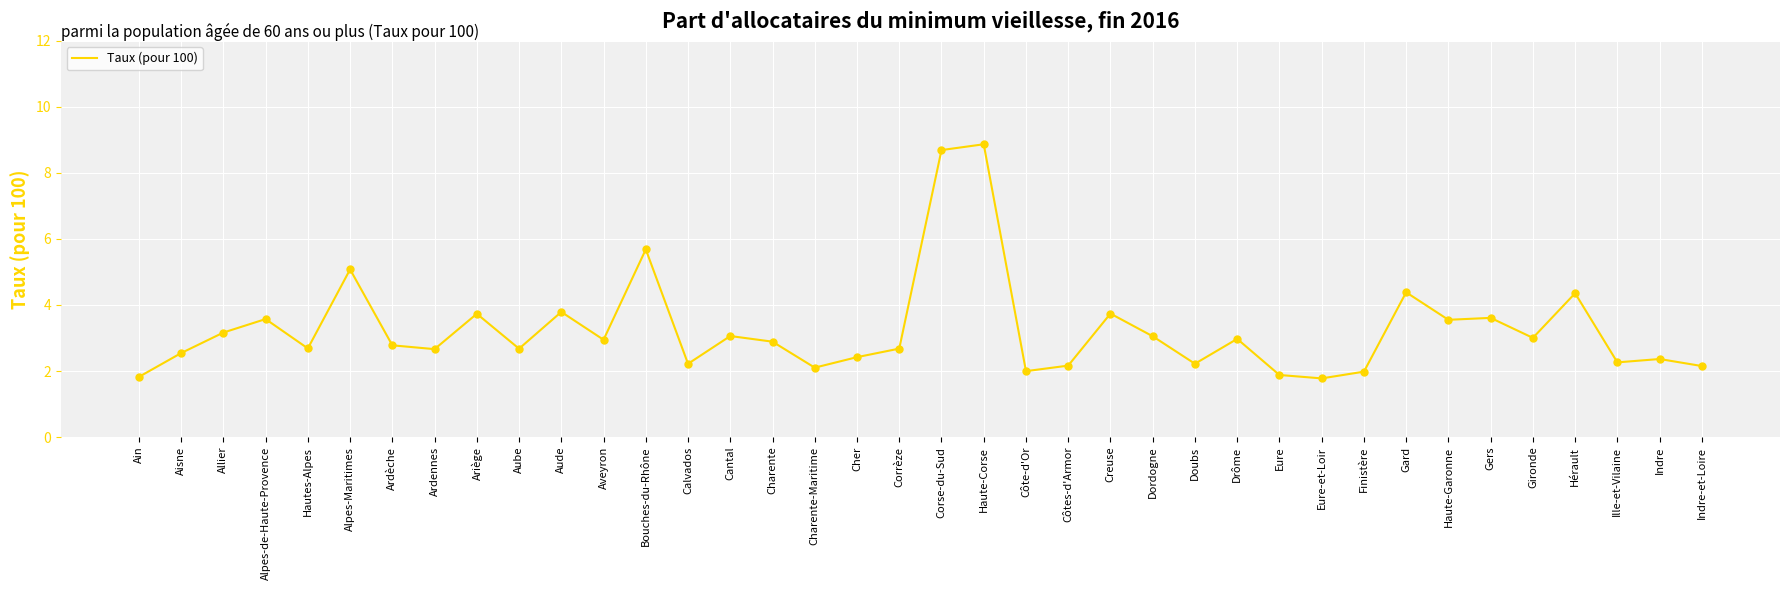

Which has a higher value, Côte-d'Or or Drôme?

Drôme